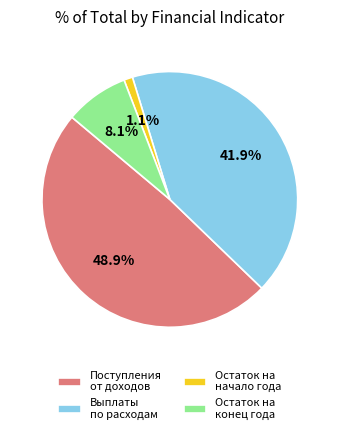

Which slice is the smallest?

Остаток на начало года